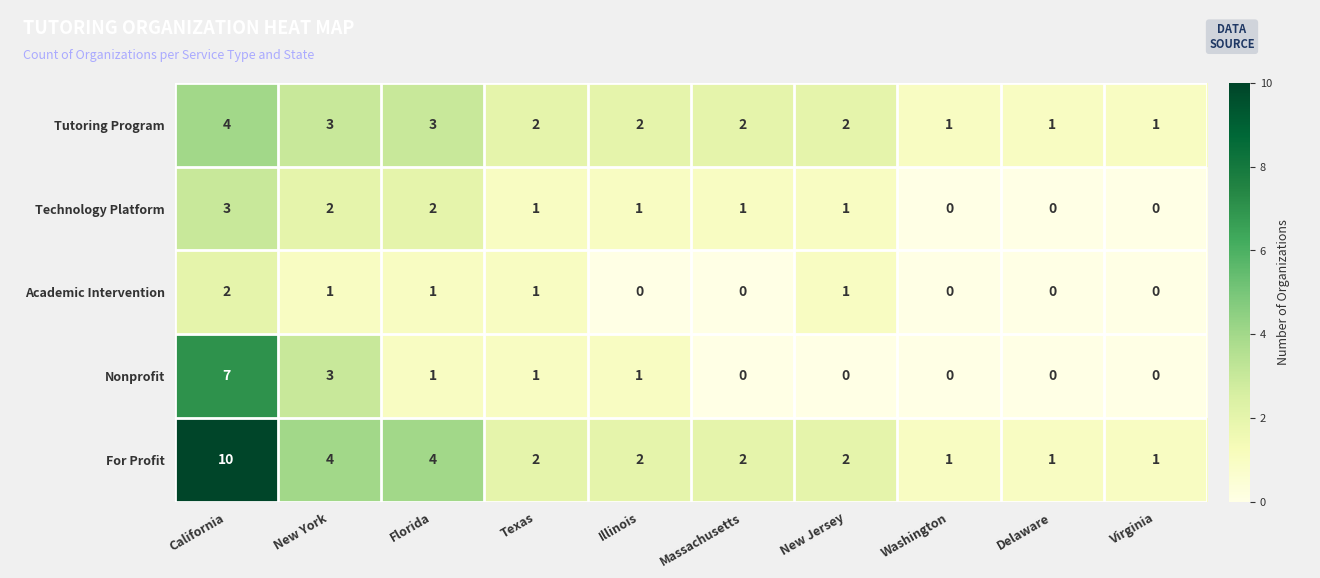

What is the total value across all series at Florida?

11